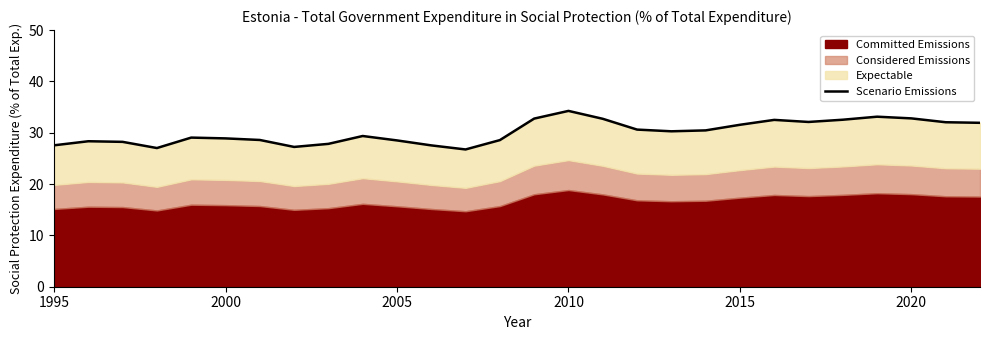

What is the difference between the second highest and second lowest values?

6.1